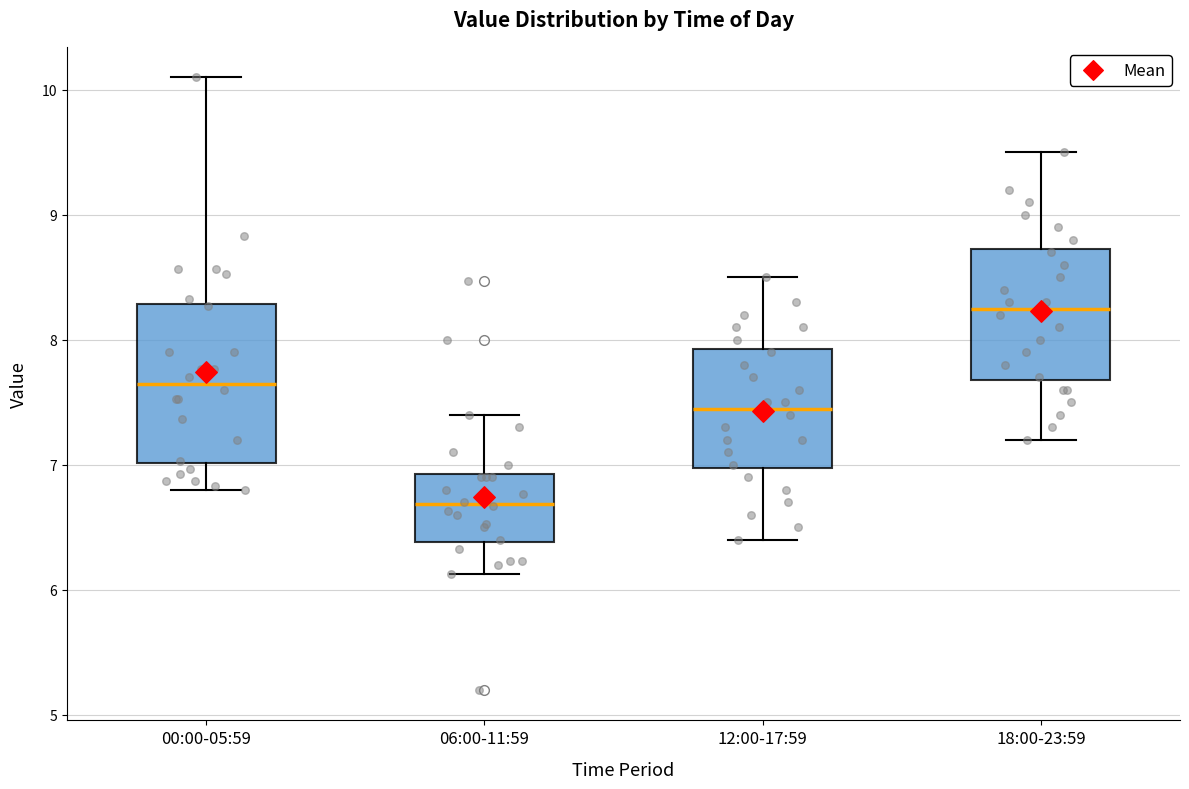

Where does the median line of the box for 12:00-17:59 sit on the y-axis? The values are not printed on the chart, so give them approximately, as read against the axis.

7.5